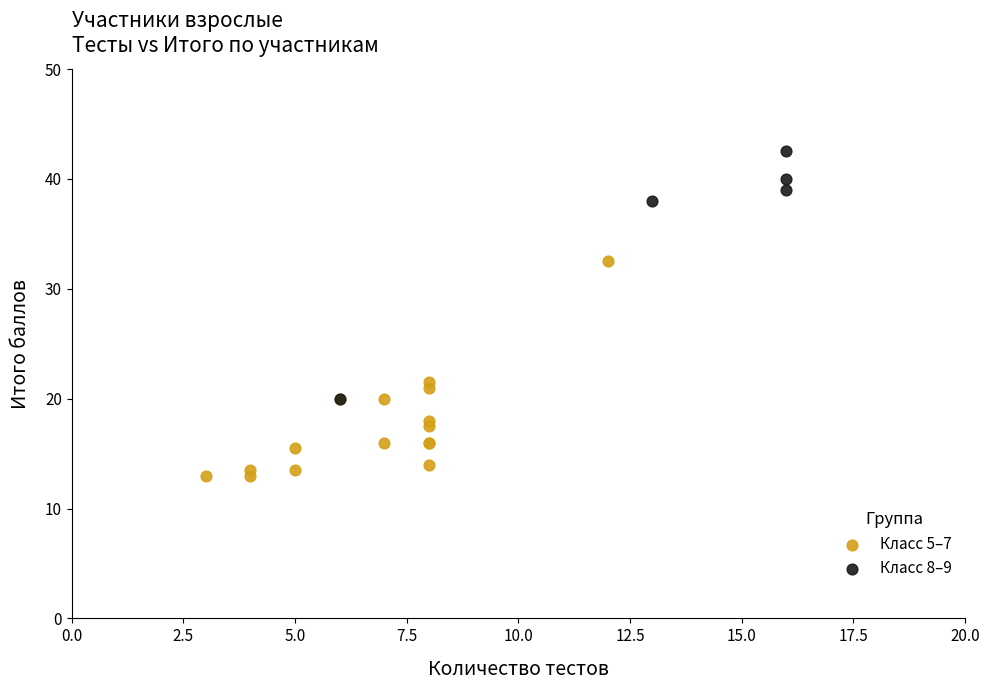

Which series reaches the minimum Y coordinate?

Класс 5–7